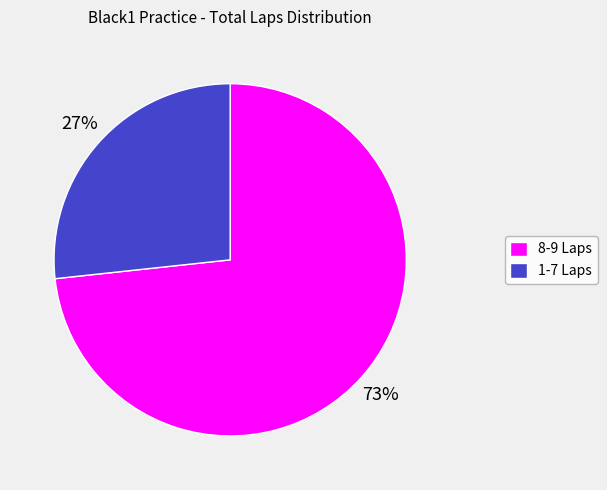

Rank the categories by value from lowest to highest.

1-7 Laps, 8-9 Laps